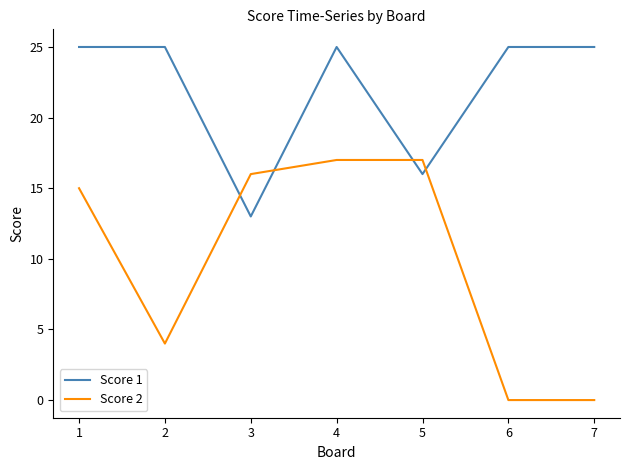

Which series has the largest total across all categories?

Score 1